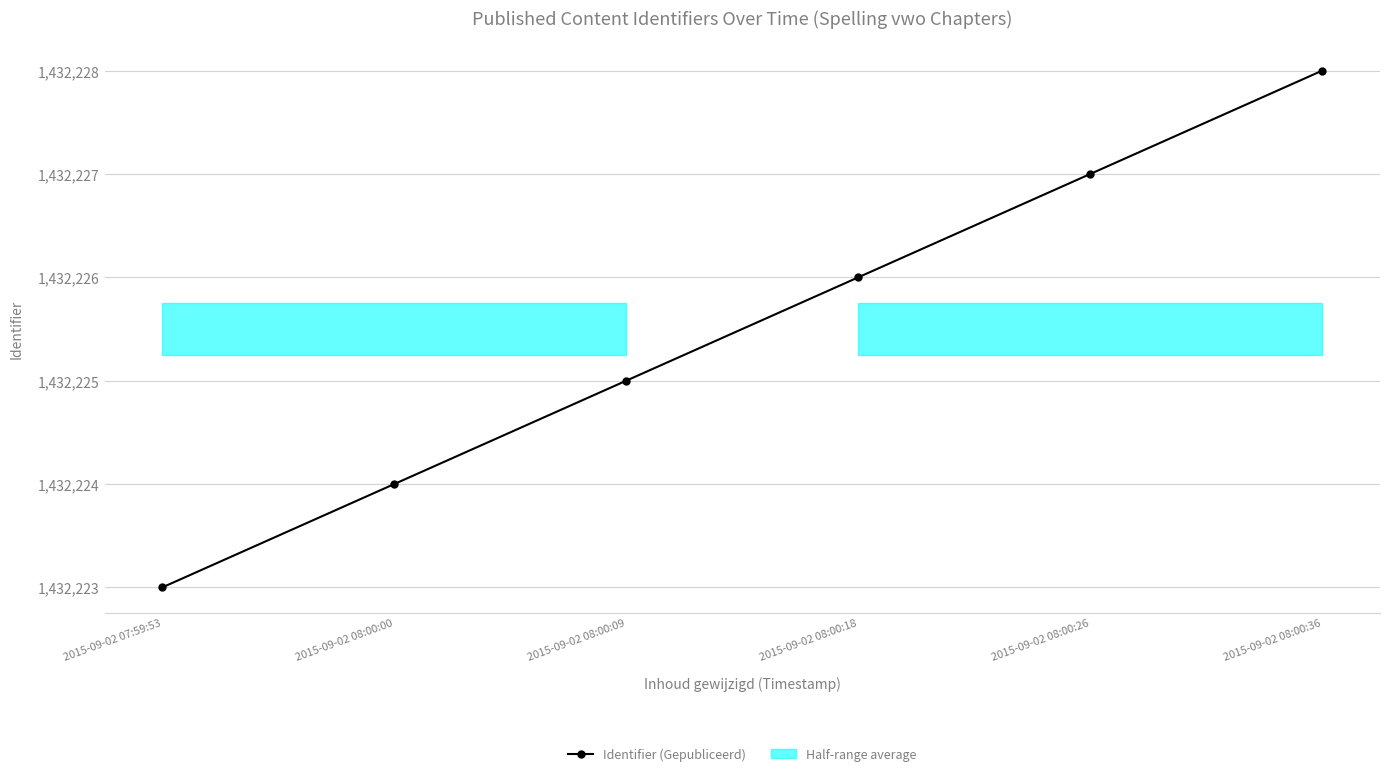

What is the label of the 1st point from the right?

2015-09-02 08:00:36